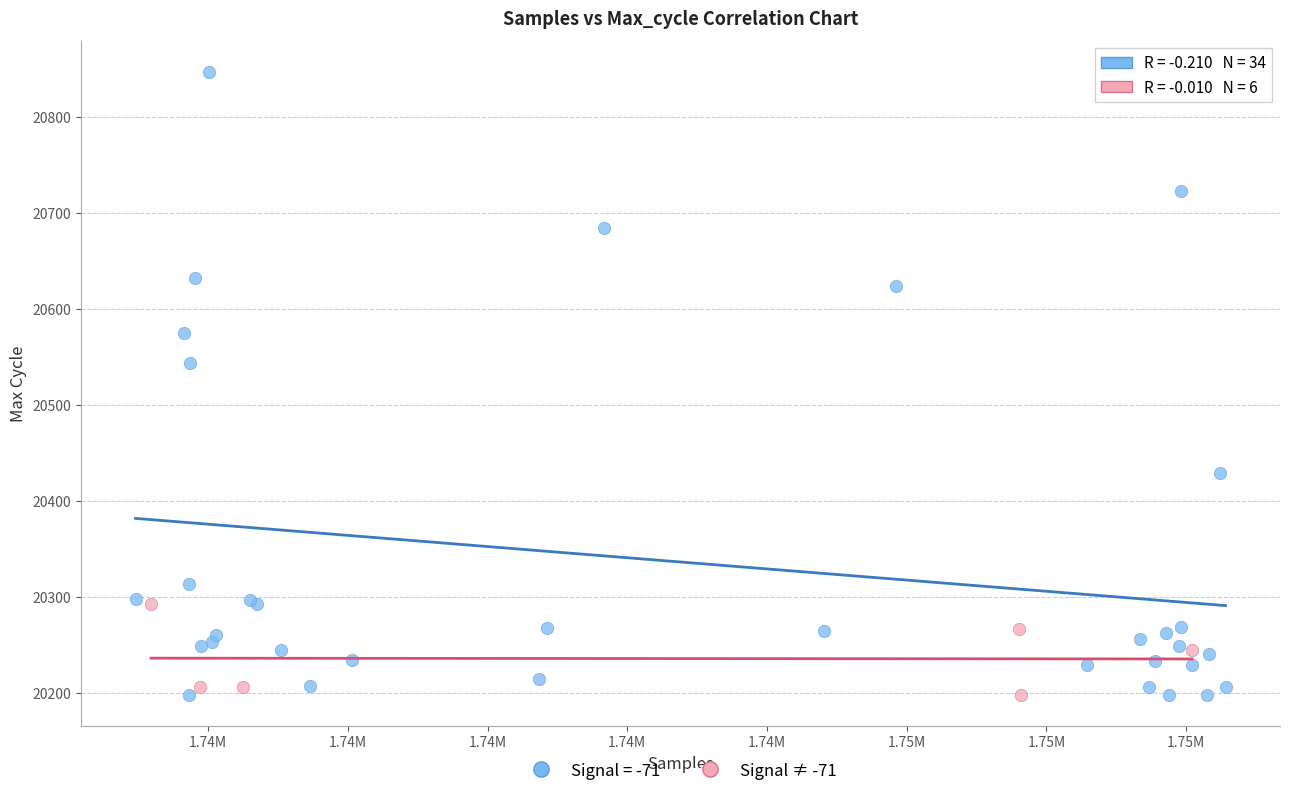

Which series contains the highest Y value?

Signal = -71